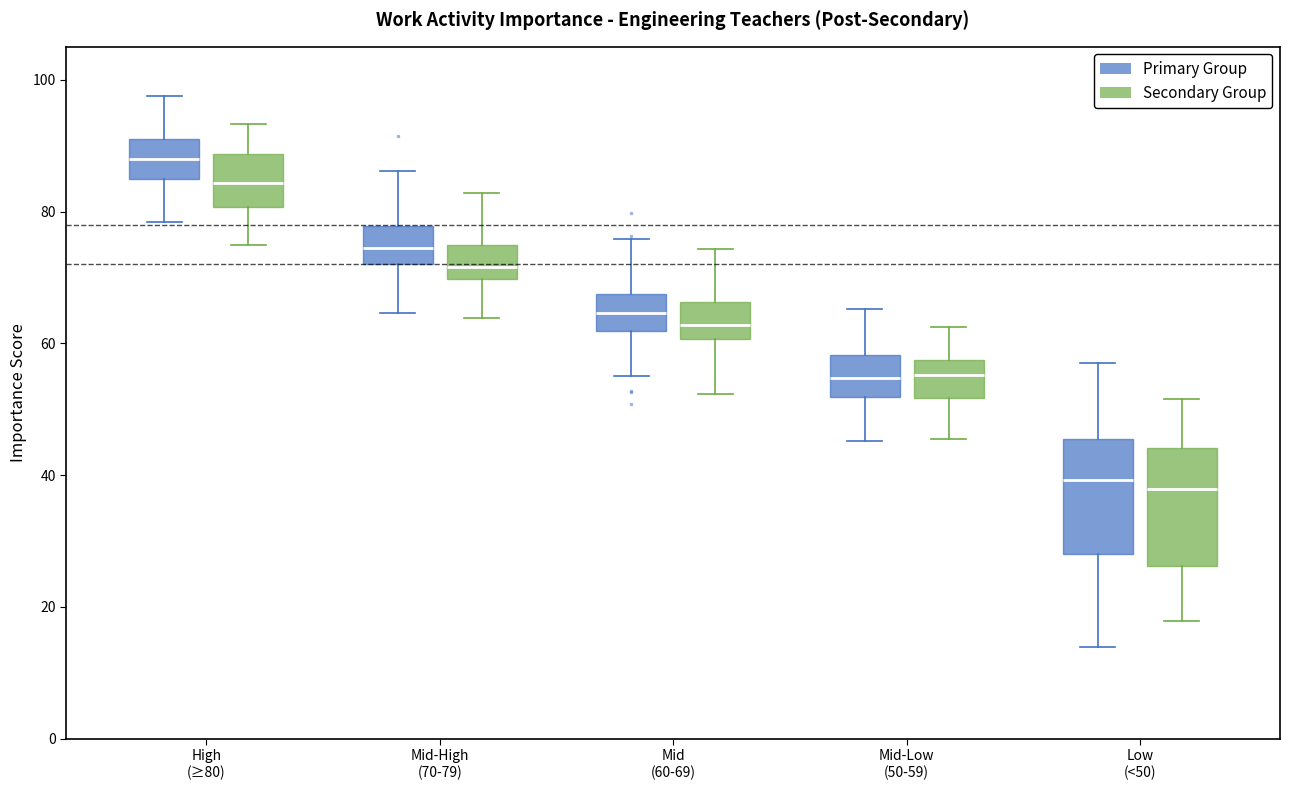

Reading left to right, transcribe this box plot: for each box, give where its median line is, the range the box spans, and where its two whiskers end, as read against the y-axis. The values are not printed on the chart, so give them approximately, as read against the axis.

High (≥80) (Primary Group): median 88, box 84 to 92, whiskers 78 to 98
High (≥80) (Secondary Group): median 84, box 80 to 88, whiskers 74 to 94
Mid-High (70-79) (Primary Group): median 74, box 72 to 78, whiskers 64 to 86
Mid-High (70-79) (Secondary Group): median 72, box 70 to 74, whiskers 64 to 82
Mid (60-69) (Primary Group): median 64, box 62 to 68, whiskers 56 to 76
Mid (60-69) (Secondary Group): median 62, box 60 to 66, whiskers 52 to 74
Mid-Low (50-59) (Primary Group): median 54, box 52 to 58, whiskers 46 to 66
Mid-Low (50-59) (Secondary Group): median 56, box 52 to 58, whiskers 46 to 62
Low (<50) (Primary Group): median 40, box 28 to 46, whiskers 14 to 58
Low (<50) (Secondary Group): median 38, box 26 to 44, whiskers 18 to 52